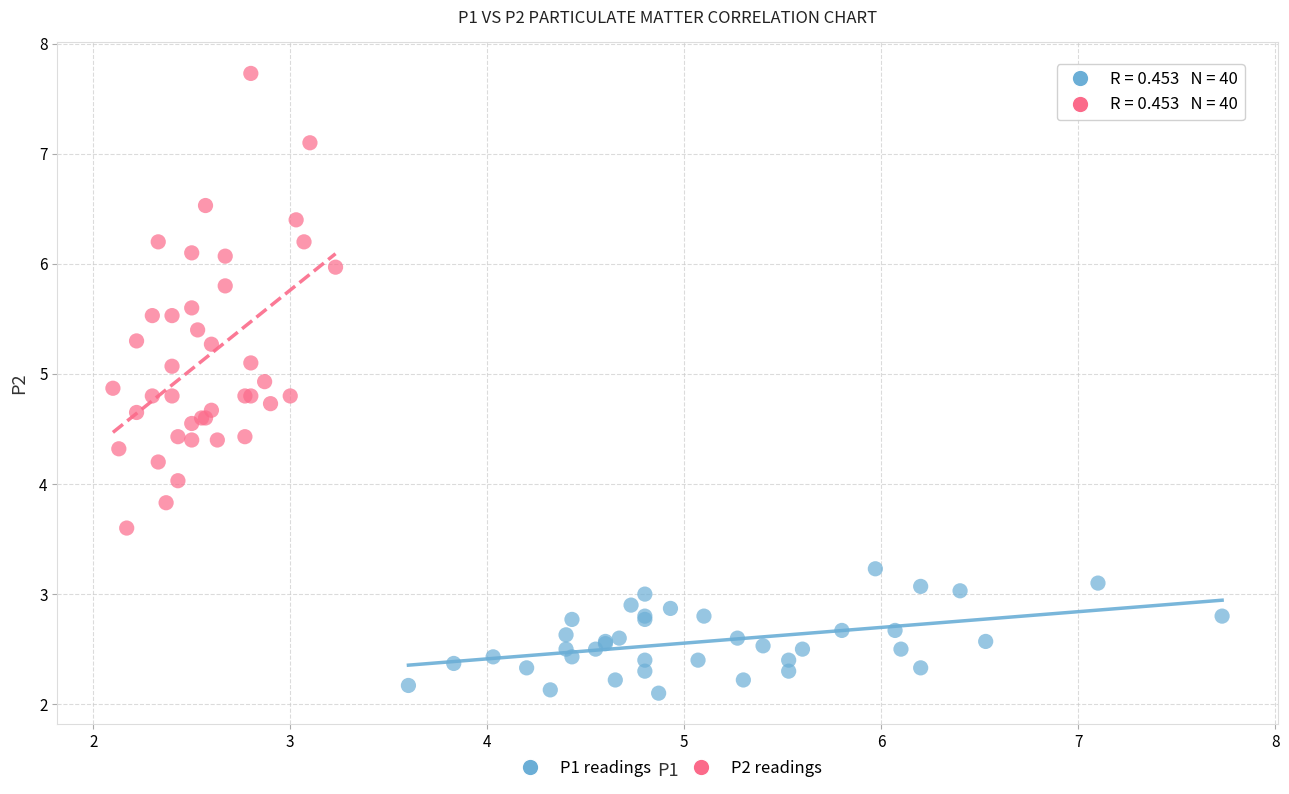

Which series contains the lowest Y value?

P1 readings